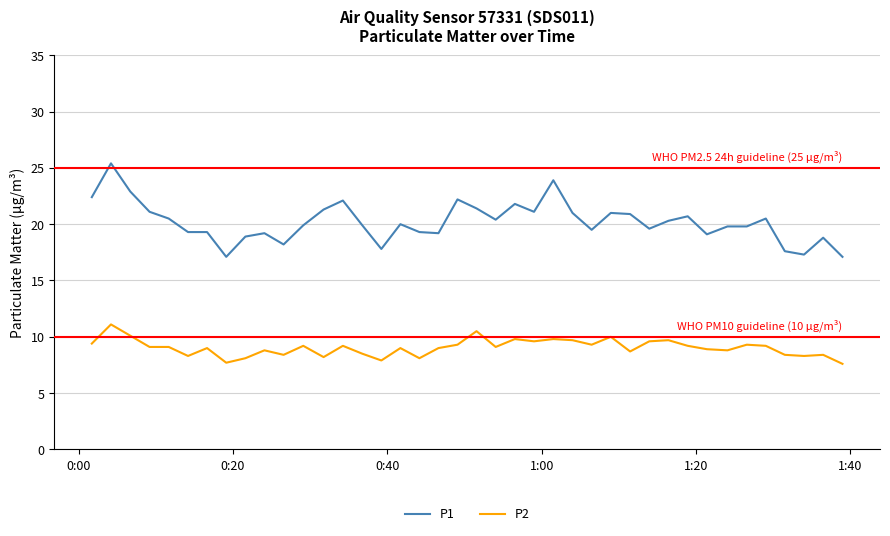

What is the difference between the maximum and minimum values in the P2 series?

3.5